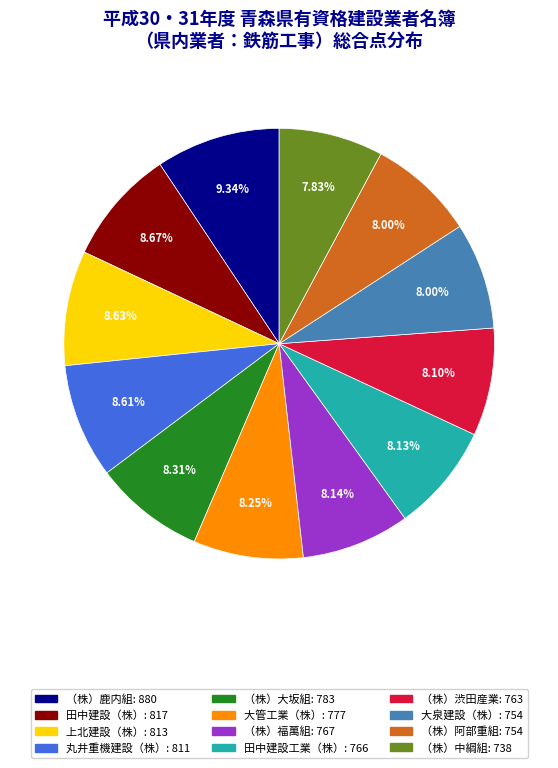

What percentage is the 田中建設工業（株） slice, to the nearest percent?

8%